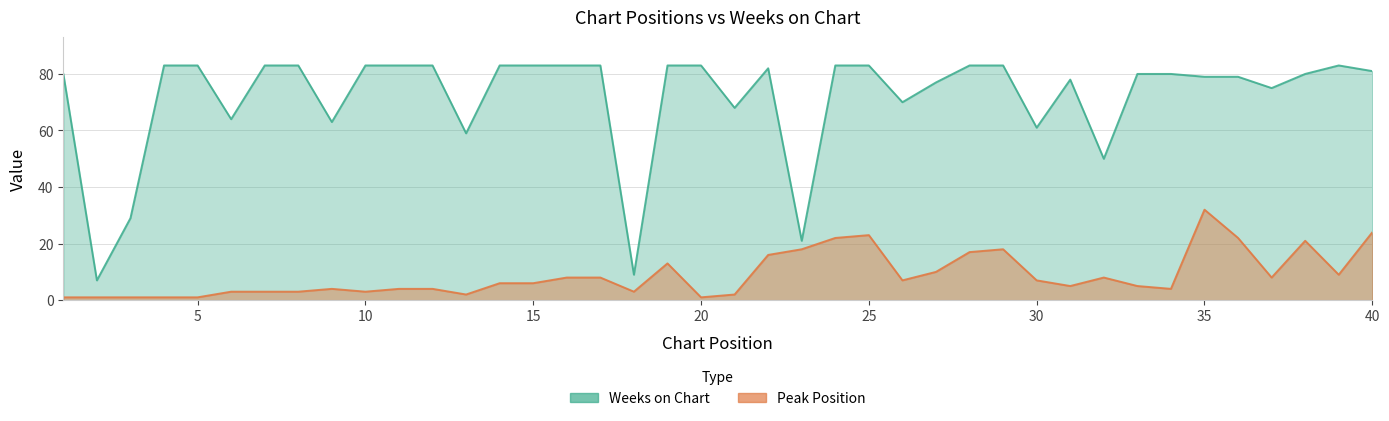

What is the sum of all Peak Position values?

354